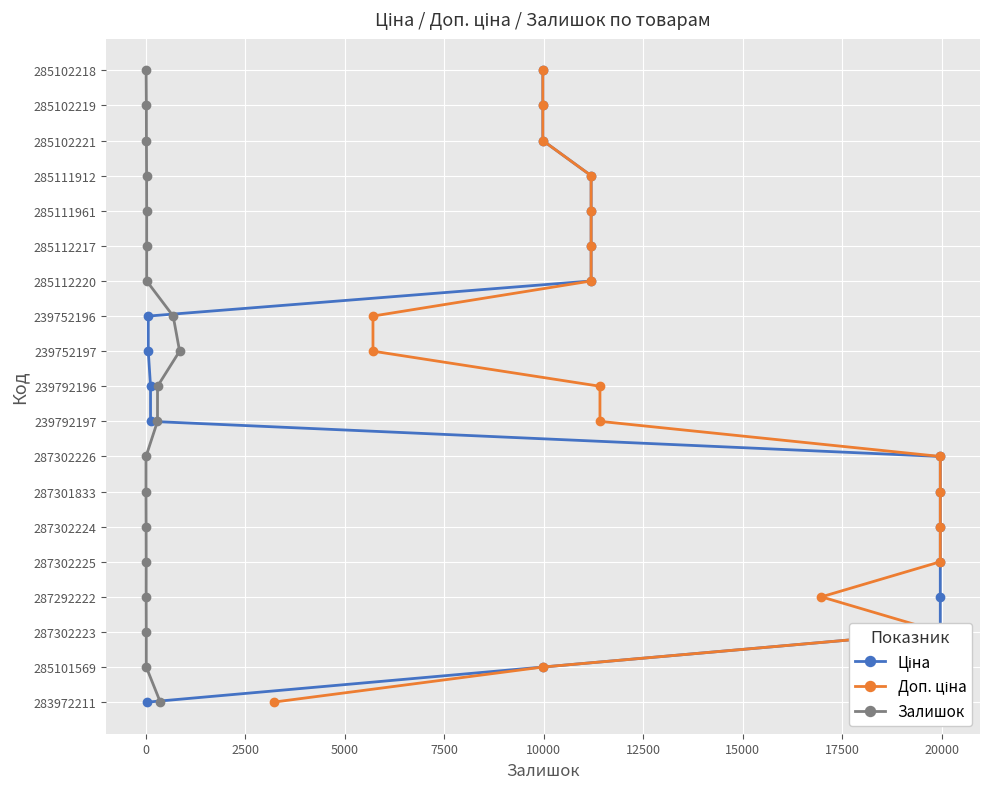

The Залишок series shows 11 at 17. True or false?

False